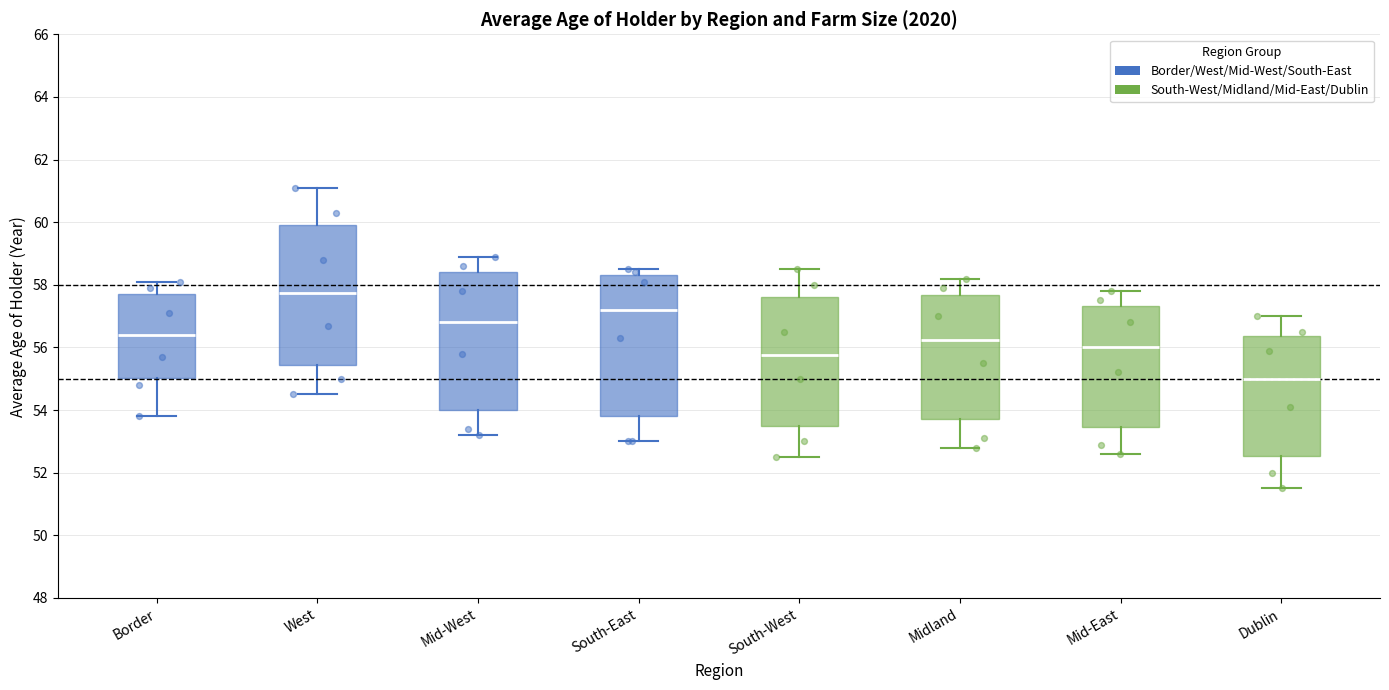

Reading left to right, transcribe this box plot: for each box, give where its median line is, the range the box spans, and where its two whiskers end, as read against the y-axis. The values are not printed on the chart, so give them approximately, as read against the axis.

Border: median 56.4, box 55.0 to 57.8, whiskers 53.8 to 58.2
West: median 57.8, box 55.4 to 60.0, whiskers 54.6 to 61.2
Mid-West: median 56.8, box 54.0 to 58.4, whiskers 53.2 to 59.0
South-East: median 57.2, box 53.8 to 58.4, whiskers 53.0 to 58.6
South-West: median 55.8, box 53.6 to 57.6, whiskers 52.6 to 58.6
Midland: median 56.2, box 53.8 to 57.6, whiskers 52.8 to 58.2
Mid-East: median 56.0, box 53.4 to 57.4, whiskers 52.6 to 57.8
Dublin: median 55.0, box 52.6 to 56.4, whiskers 51.6 to 57.0